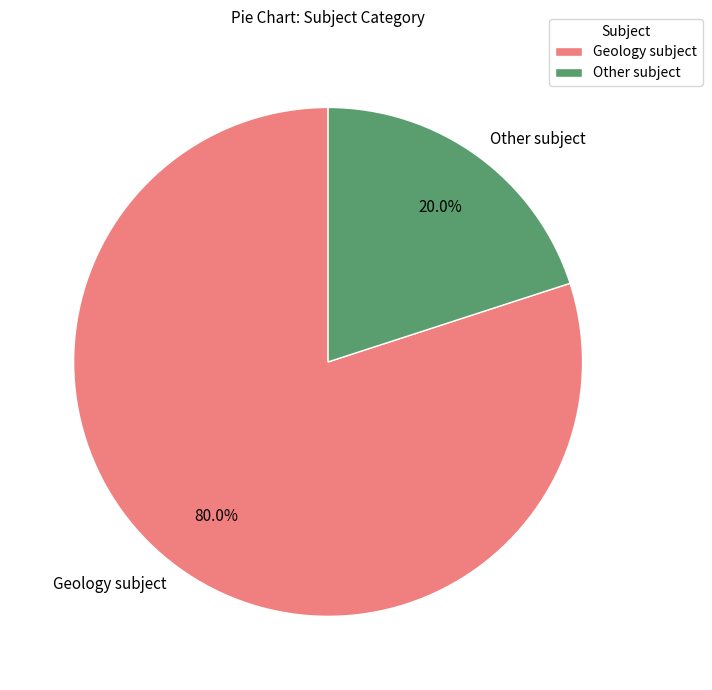

Does any single category account for the majority?

Yes